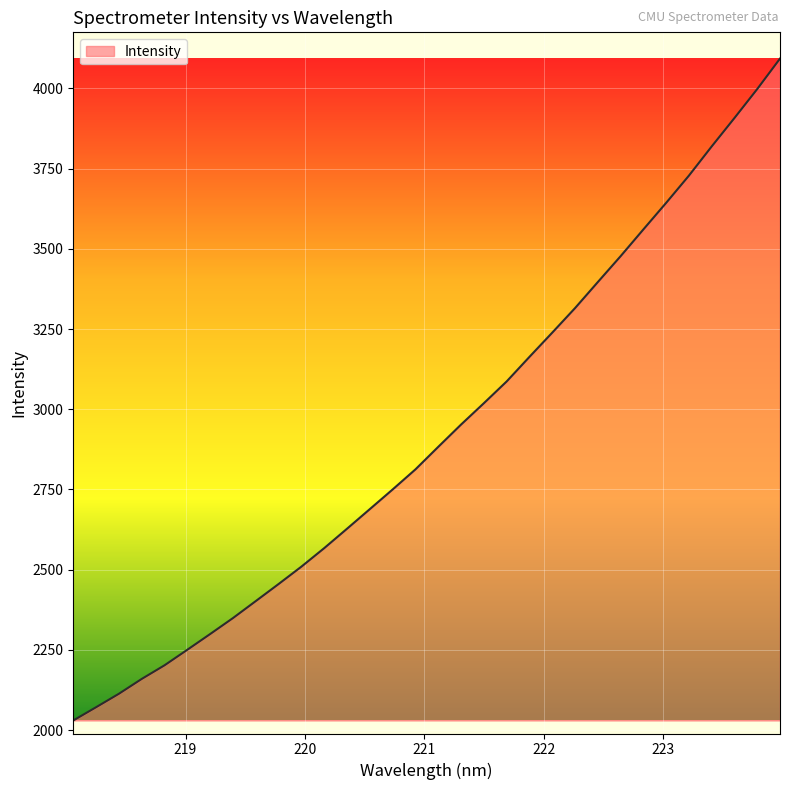

What is the smallest value displayed?

2030.3